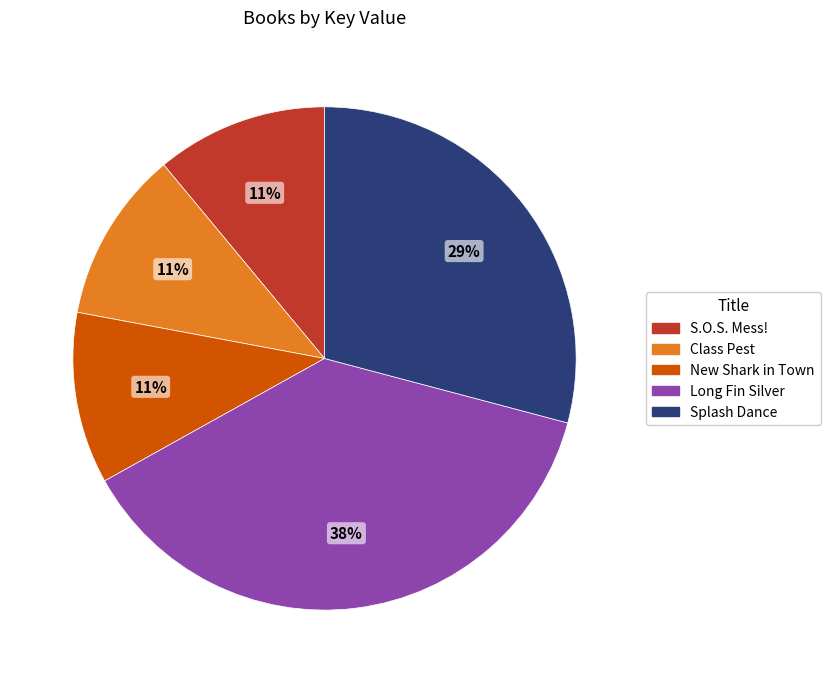

To the nearest percent, what is the combined percentage of Splash Dance and Class Pest?

40%